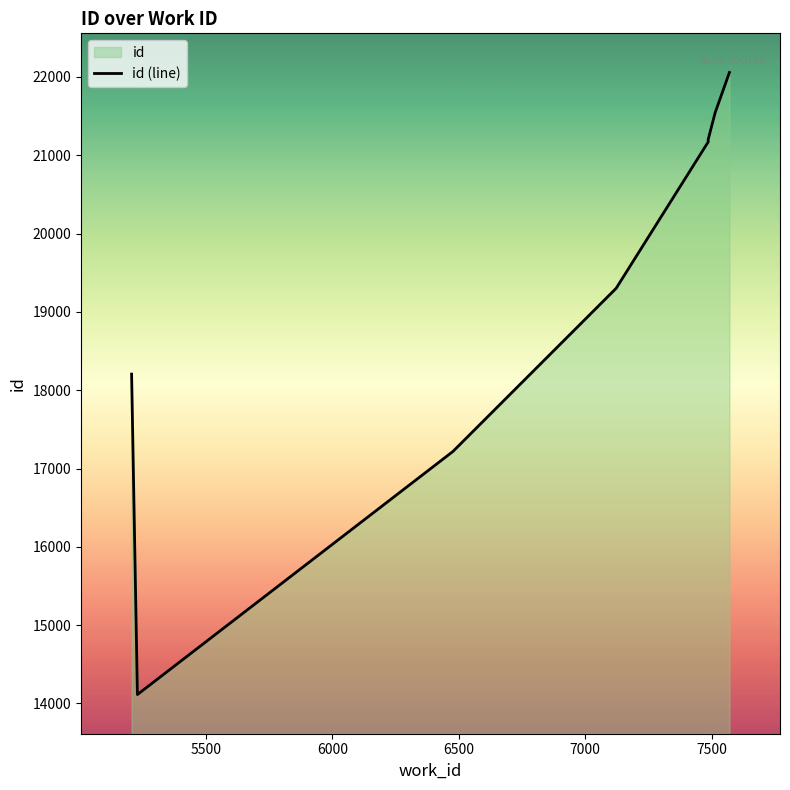

Does the chart display data point markers on the line(s)?

No